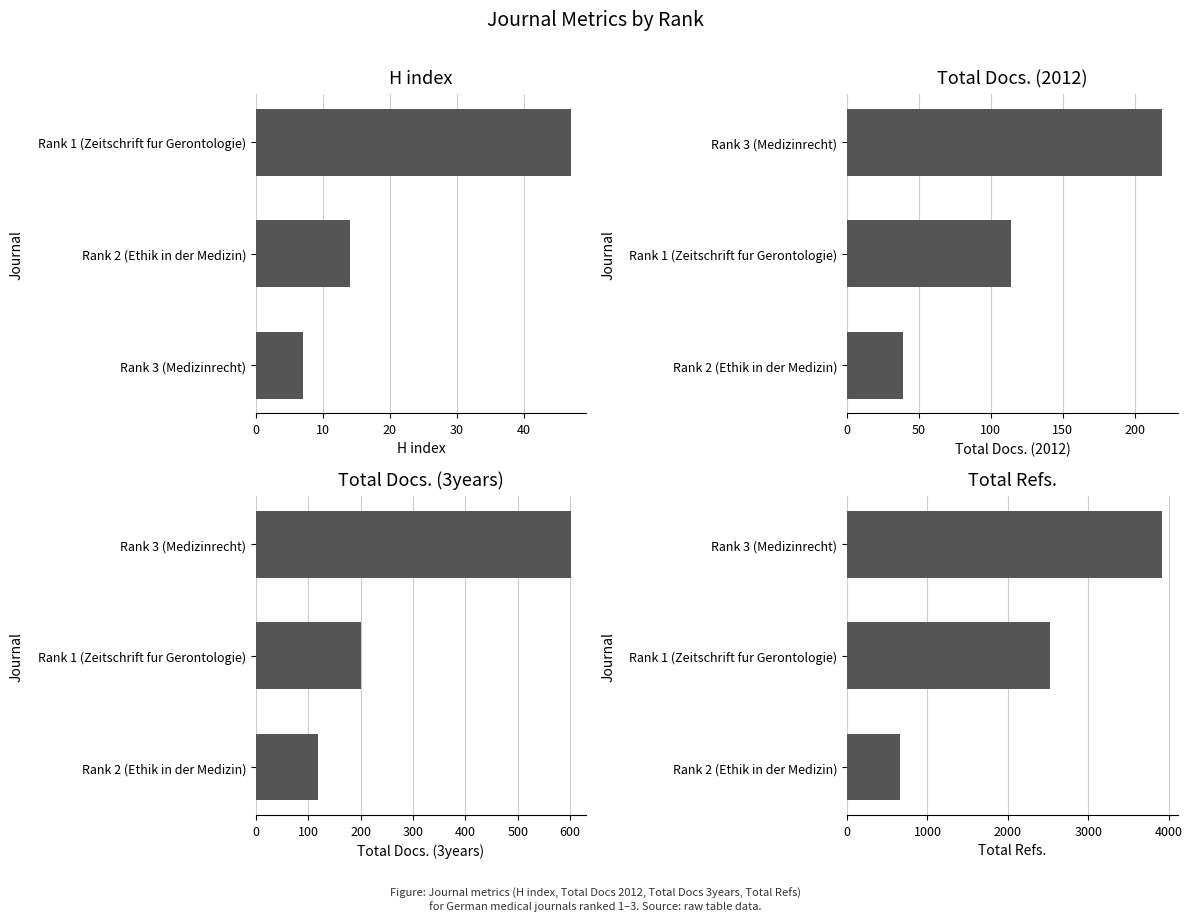

What are all the series names shown in the legend?

H index, Total Docs. (2012), Total Docs. (3years), Total Refs.